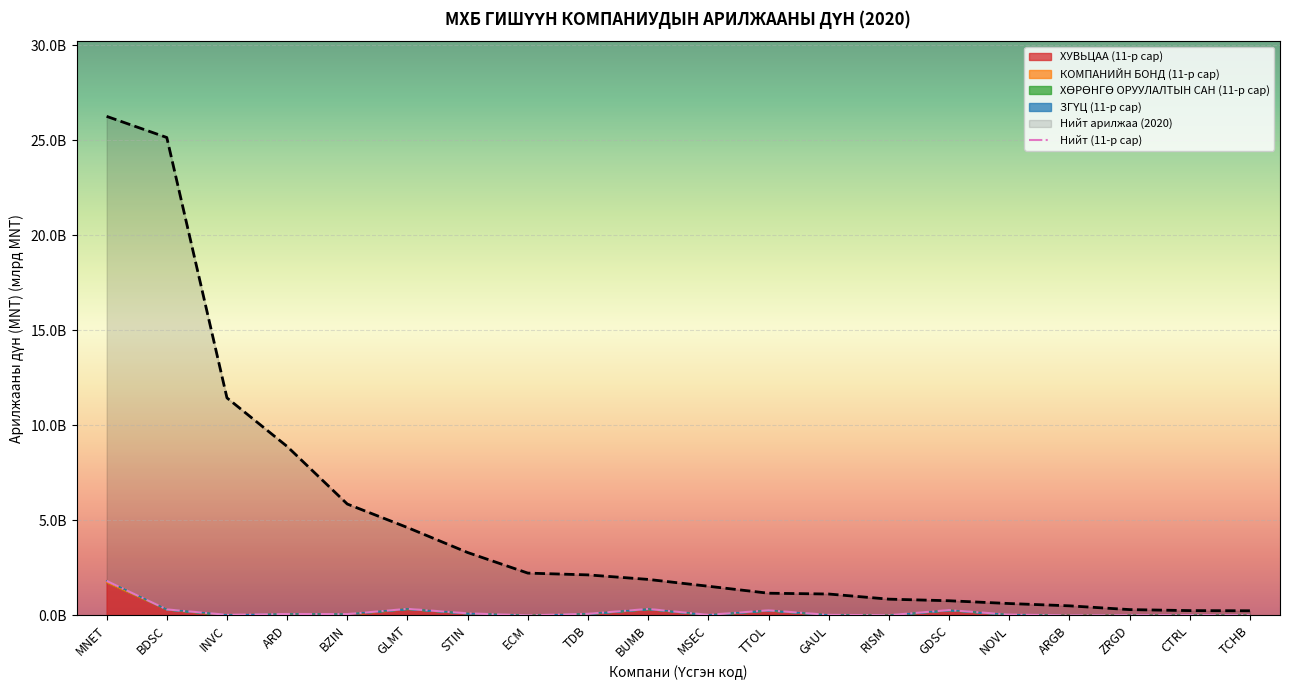

What is the difference between the values at TDB and INVC?

0.1